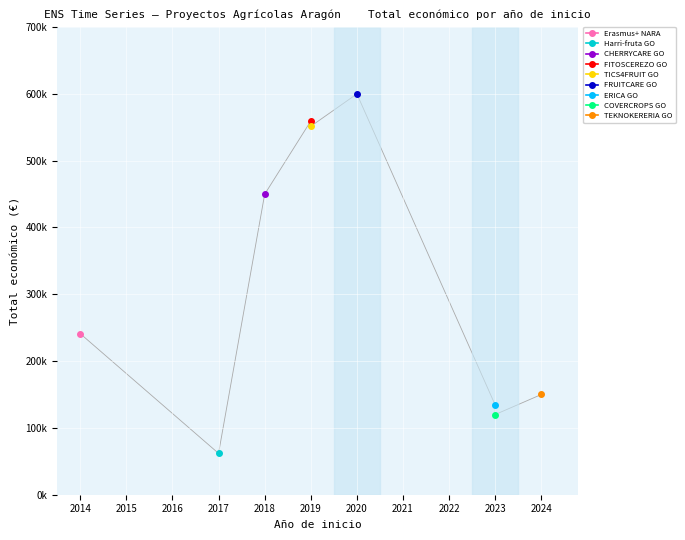

Where is the first local maximum?

2020